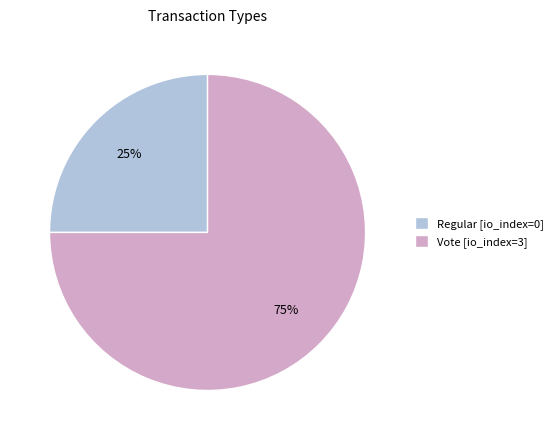

Count the number of slices in the pie.

2